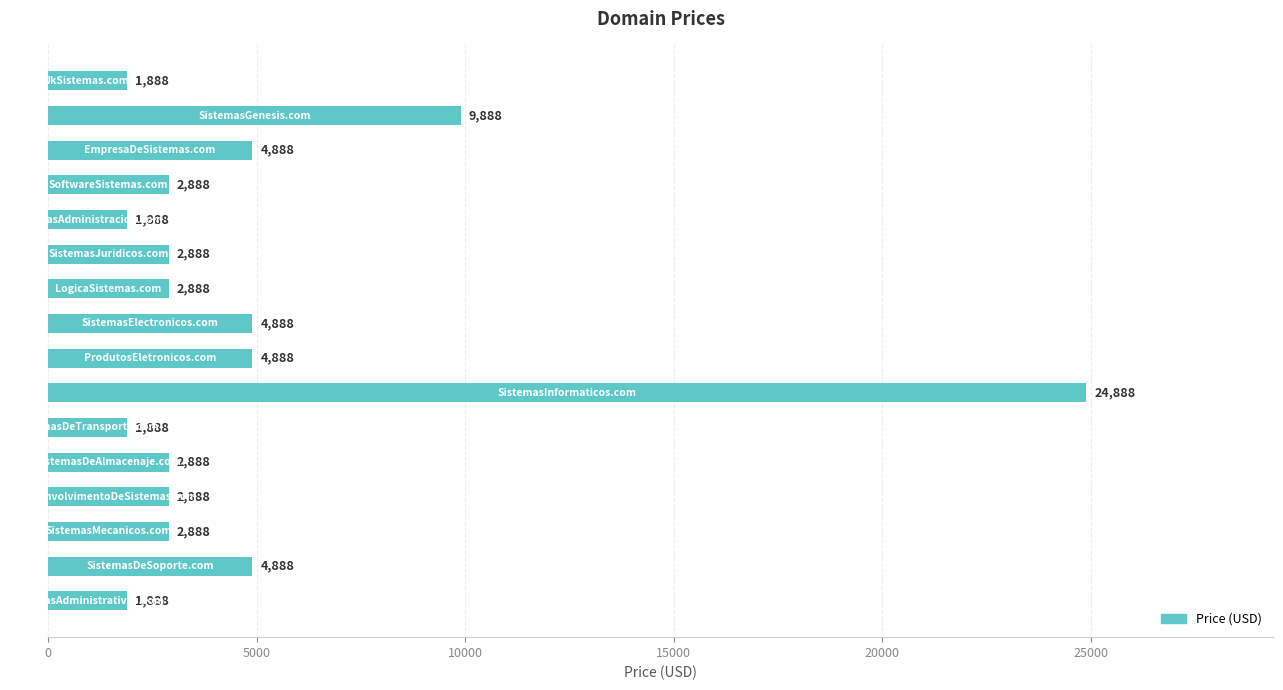

What is the smallest value displayed?

1888